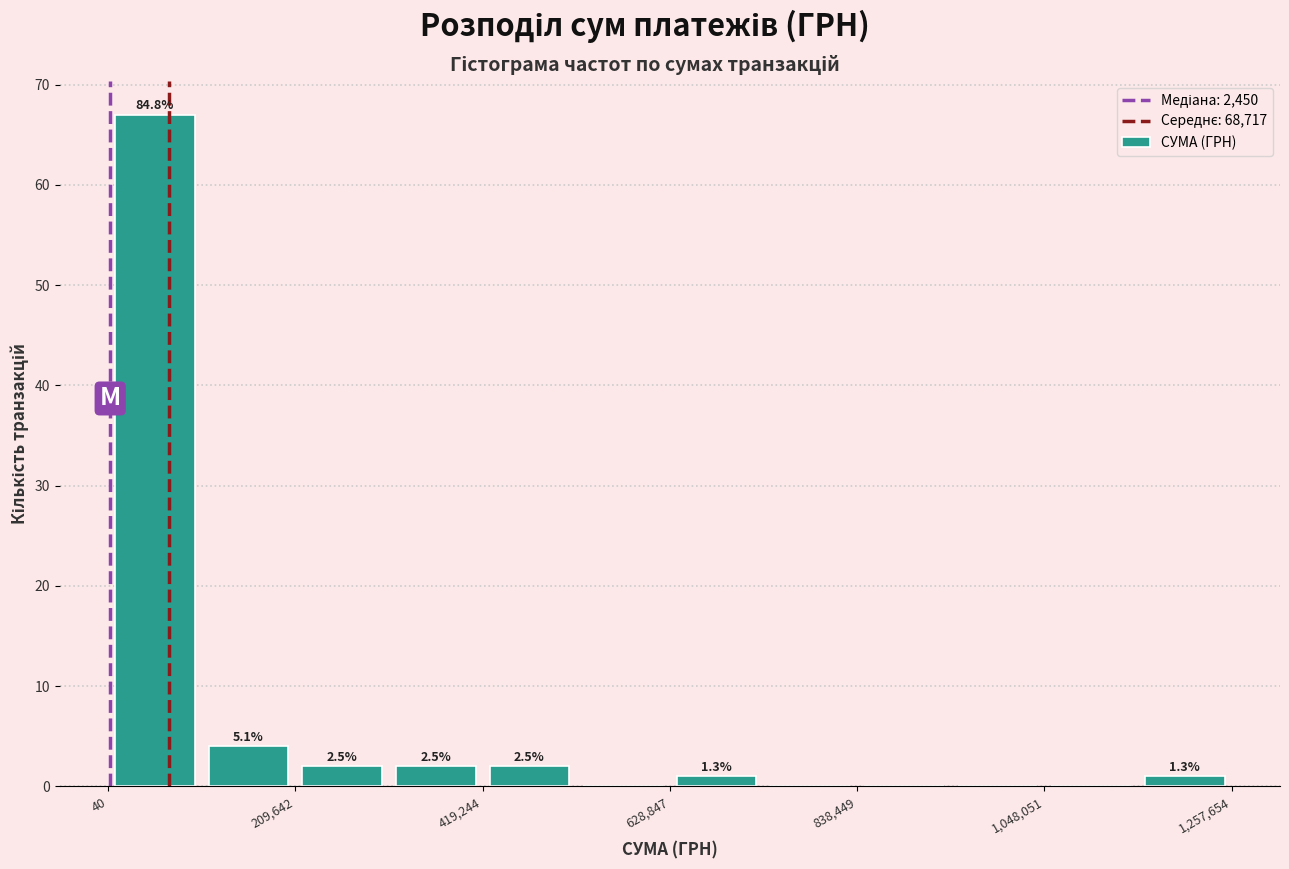

Read against the x-axis, roughly where is the centre of the tallest bar?

50000